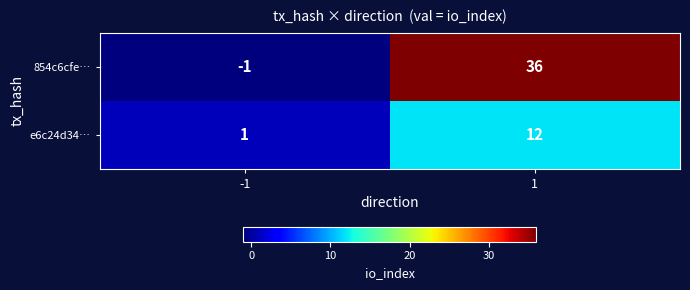

List the series in order of their overall mean, highest first.

854c6cfe…, e6c24d34…